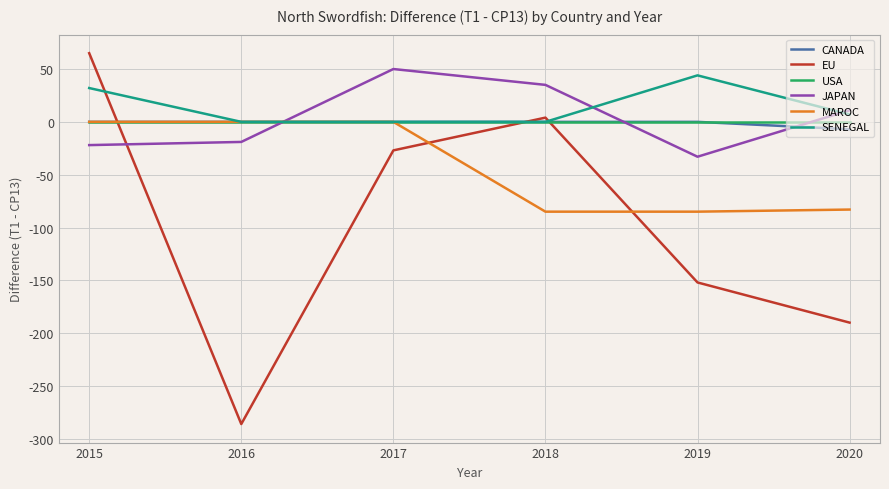

True or false: MAROC has more than 2 points higher than both neighbors.

False